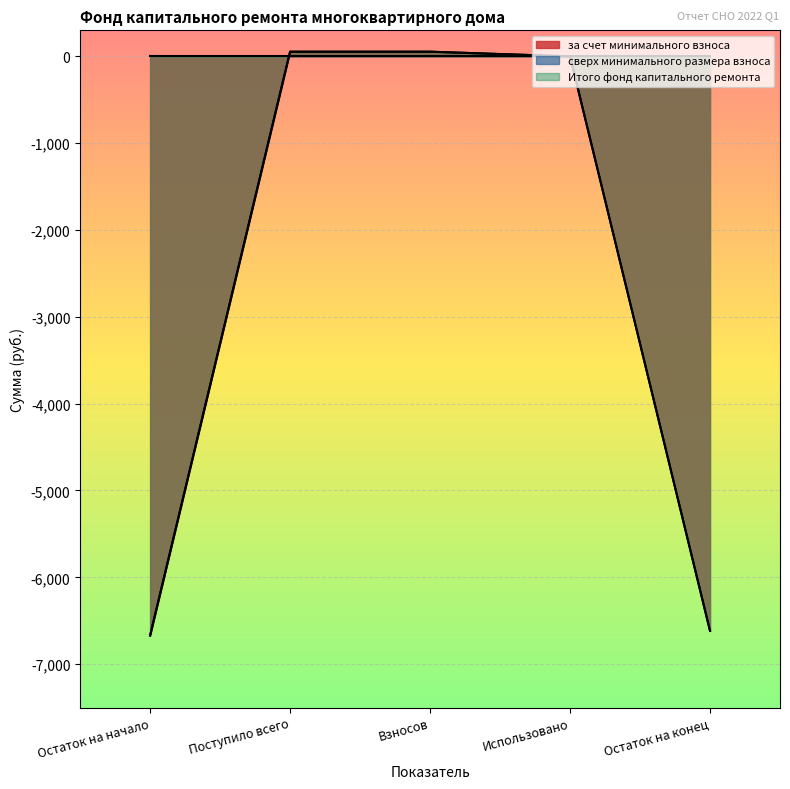

What is the value of the Итого фонд капитального ремонта point at the 1st from the left?

-6670.9